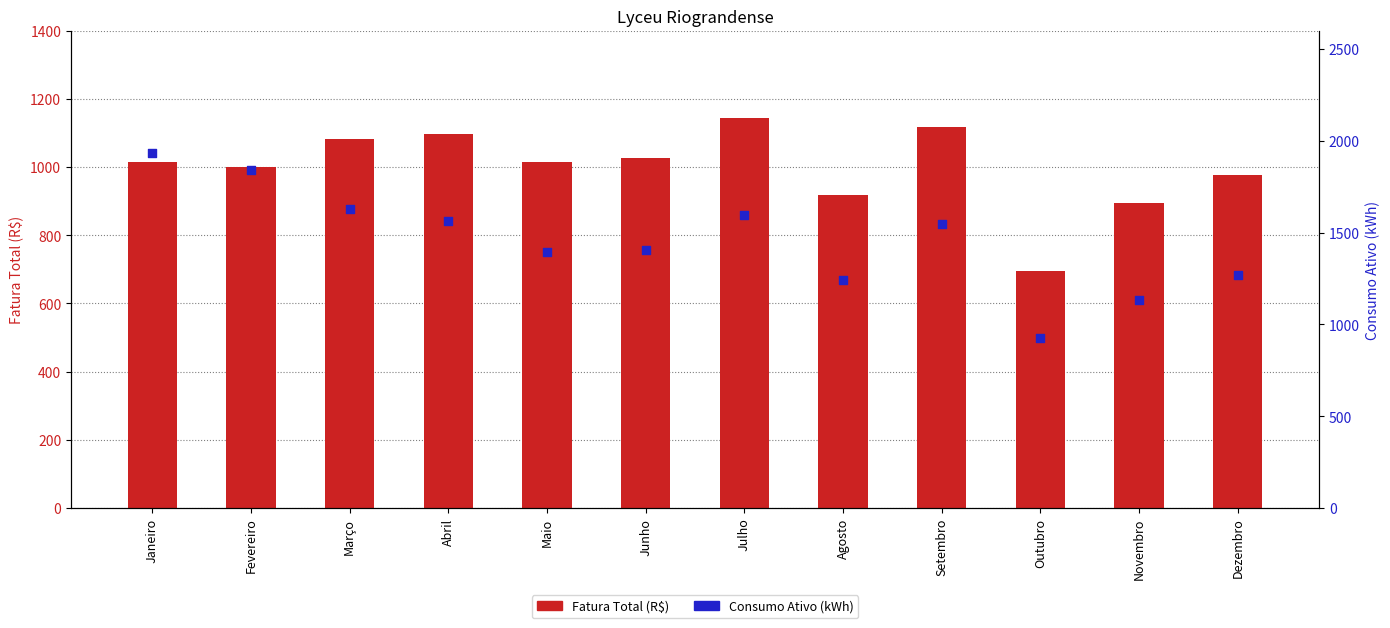

Which series contains the lowest Y value?

Fatura Total (R$)